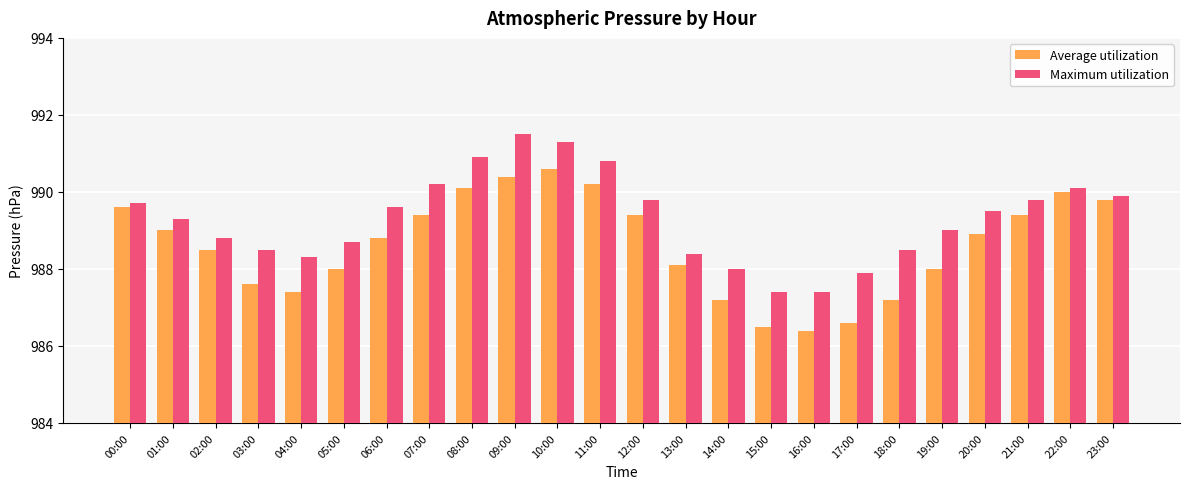

Reading left to right, what are all the values shown in this chart?

Average utilization: 989.6	989.0	988.5	987.6	987.4	988.0	988.8	989.4	990.1	990.4	990.6	990.2	989.4	988.1	987.2	986.5	986.4	986.6	987.2	988.0	988.9	989.4	990.0	989.8
Maximum utilization: 989.7	989.3	988.8	988.5	988.3	988.7	989.6	990.2	990.9	991.5	991.3	990.8	989.8	988.4	988.0	987.4	987.4	987.9	988.5	989.0	989.5	989.8	990.1	989.9